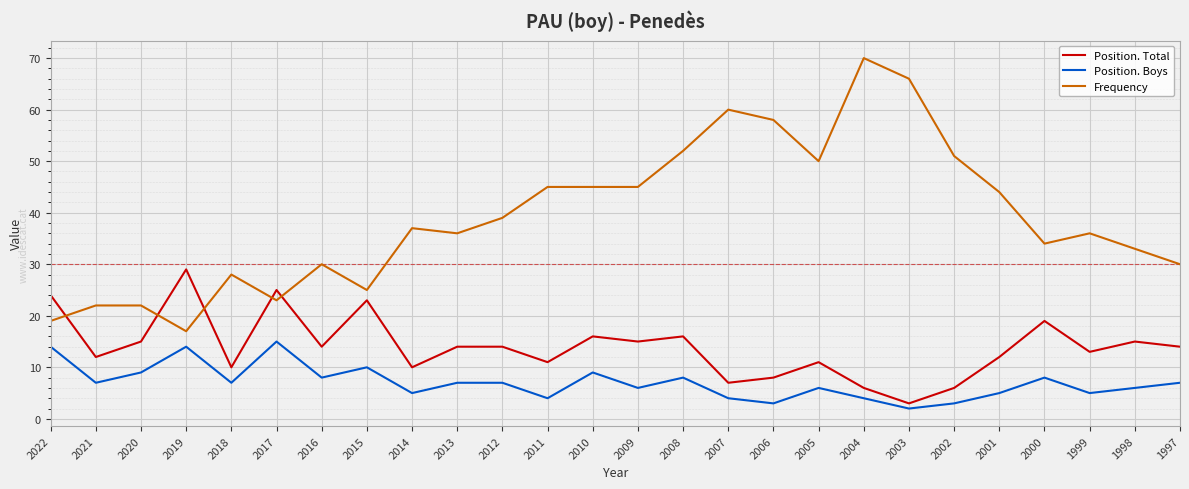

What is the difference between the maximum and minimum values in the Frequency series?

53